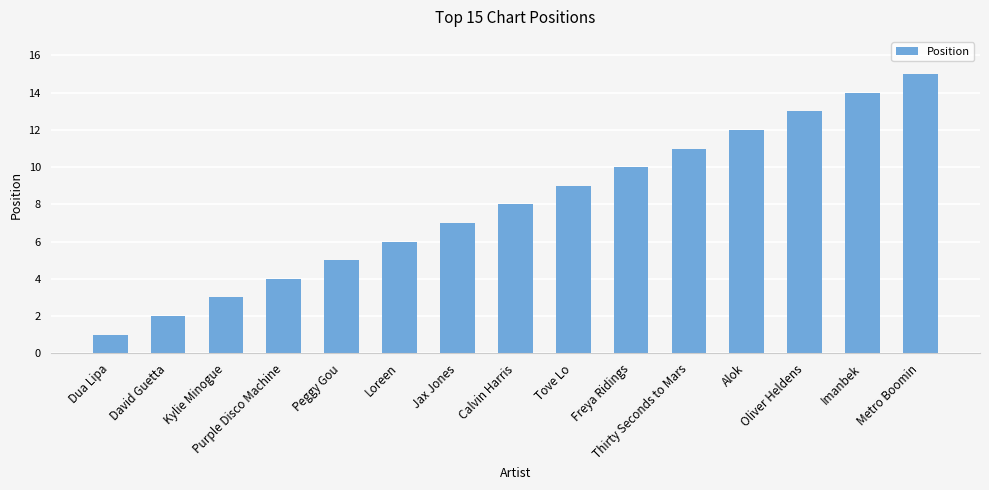

List the labels in order of value, largest first.

Metro Boomin, Imanbek, Oliver Heldens, Alok, Thirty Seconds to Mars, Freya Ridings, Tove Lo, Calvin Harris, Jax Jones, Loreen, Peggy Gou, Purple Disco Machine, Kylie Minogue, David Guetta, Dua Lipa